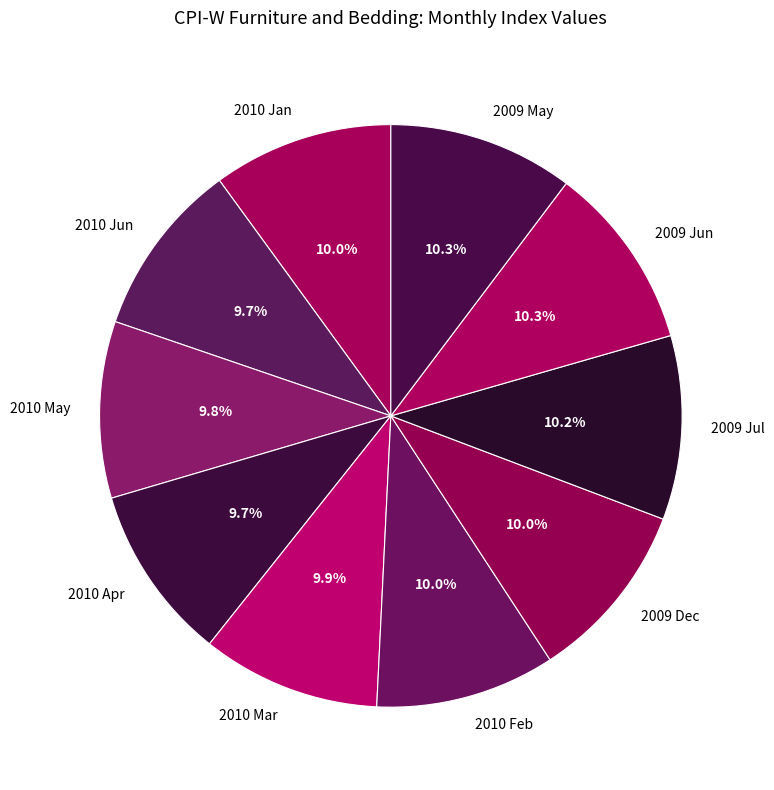

What is the ratio of the value at 2009 May to the value at 2010 Mar?

1.0